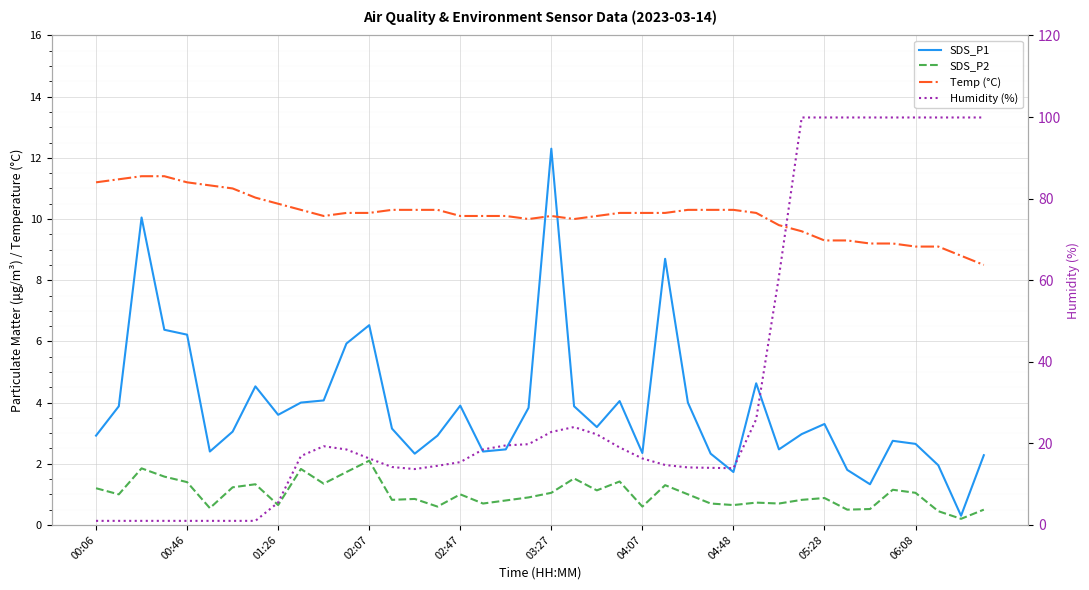

What is the maximum value for SDS_P1?

12.3